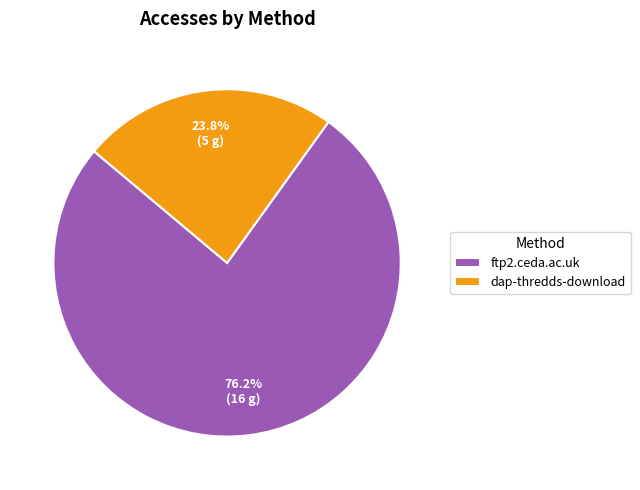

Do dap-thredds-download and ftp2.ceda.ac.uk together represent more than half of the pie?

Yes